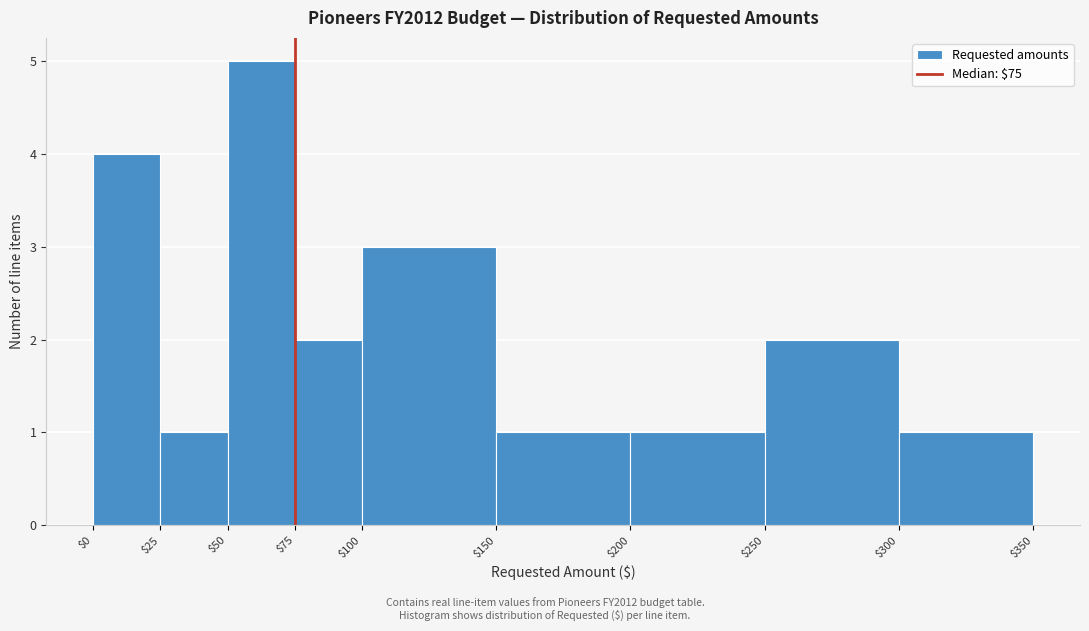

Which range on the x-axis has the tallest bar?

$50 to $75